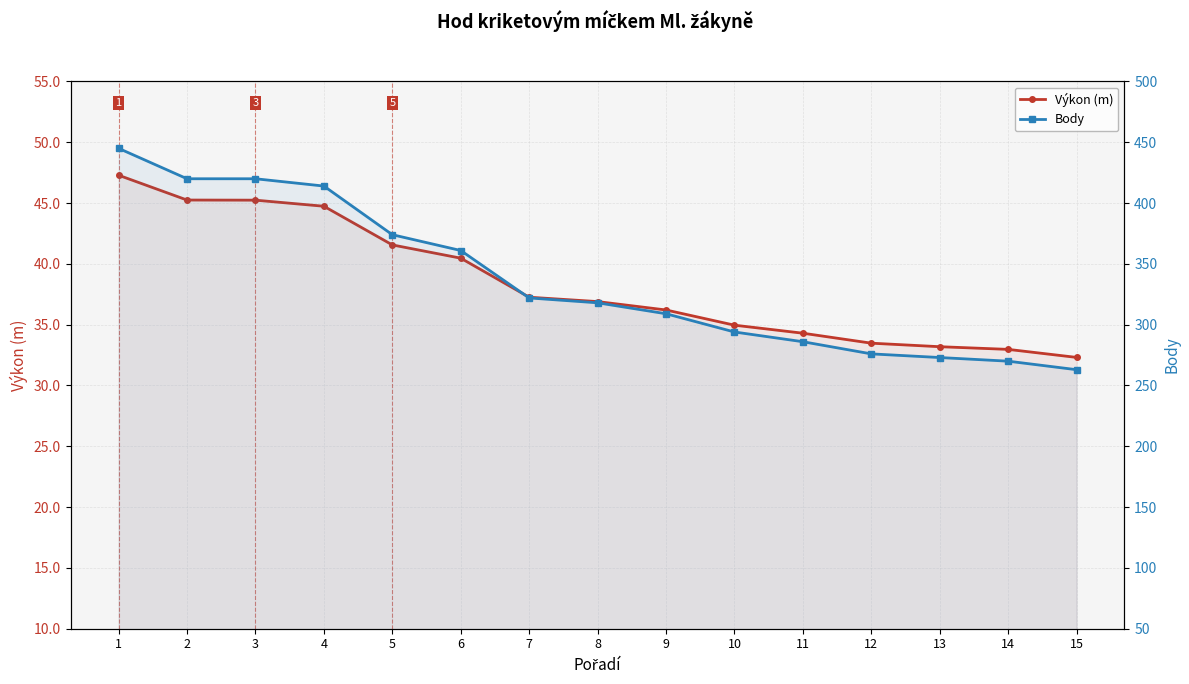

What is the difference between the maximum and minimum values in the Výkon (m) series?

15.0